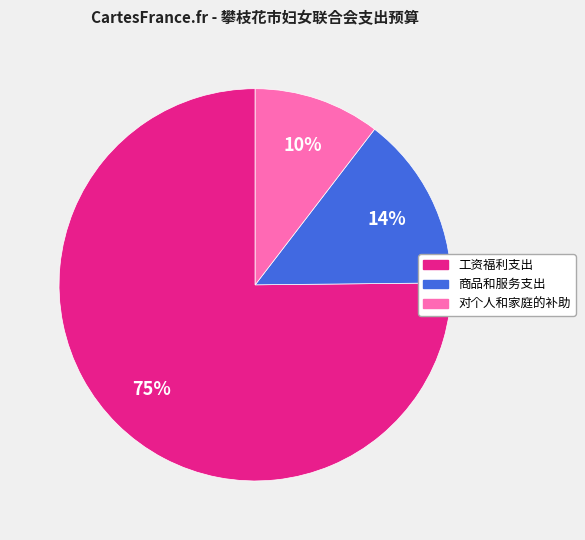

Rank the categories by value from highest to lowest.

工资福利支出, 商品和服务支出, 对个人和家庭的补助